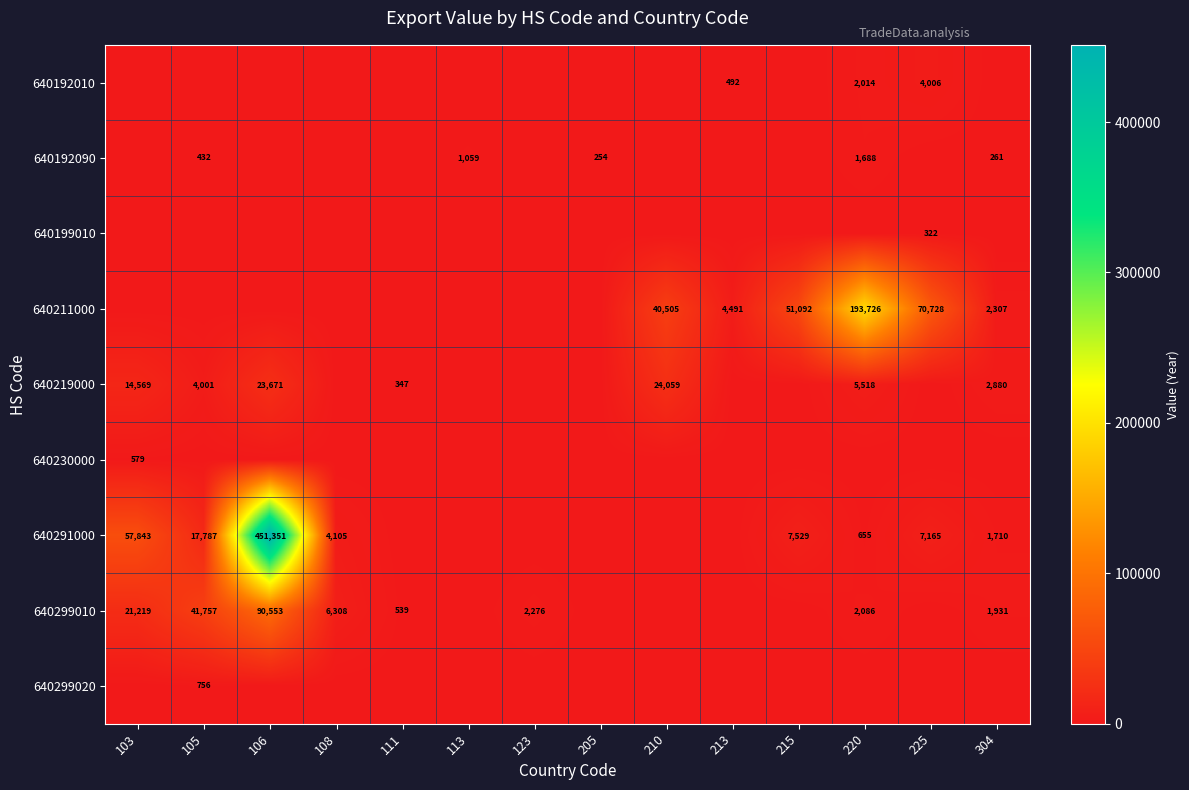

The 640299010 series shows 956 at 220. True or false?

False